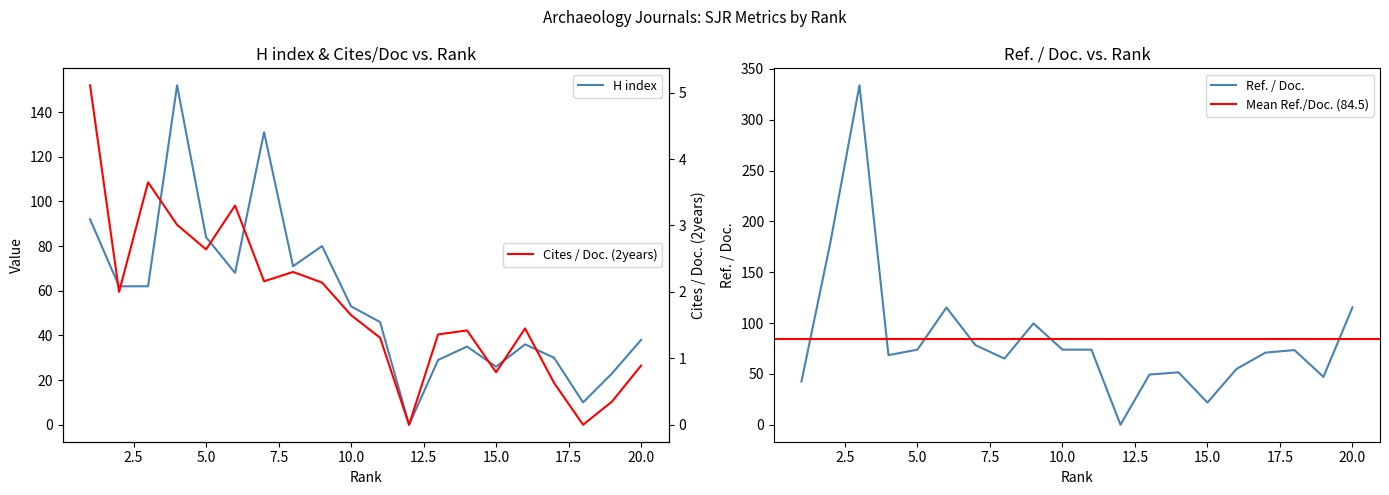

Where is the first local maximum for Cites / Doc. (2years)?

3